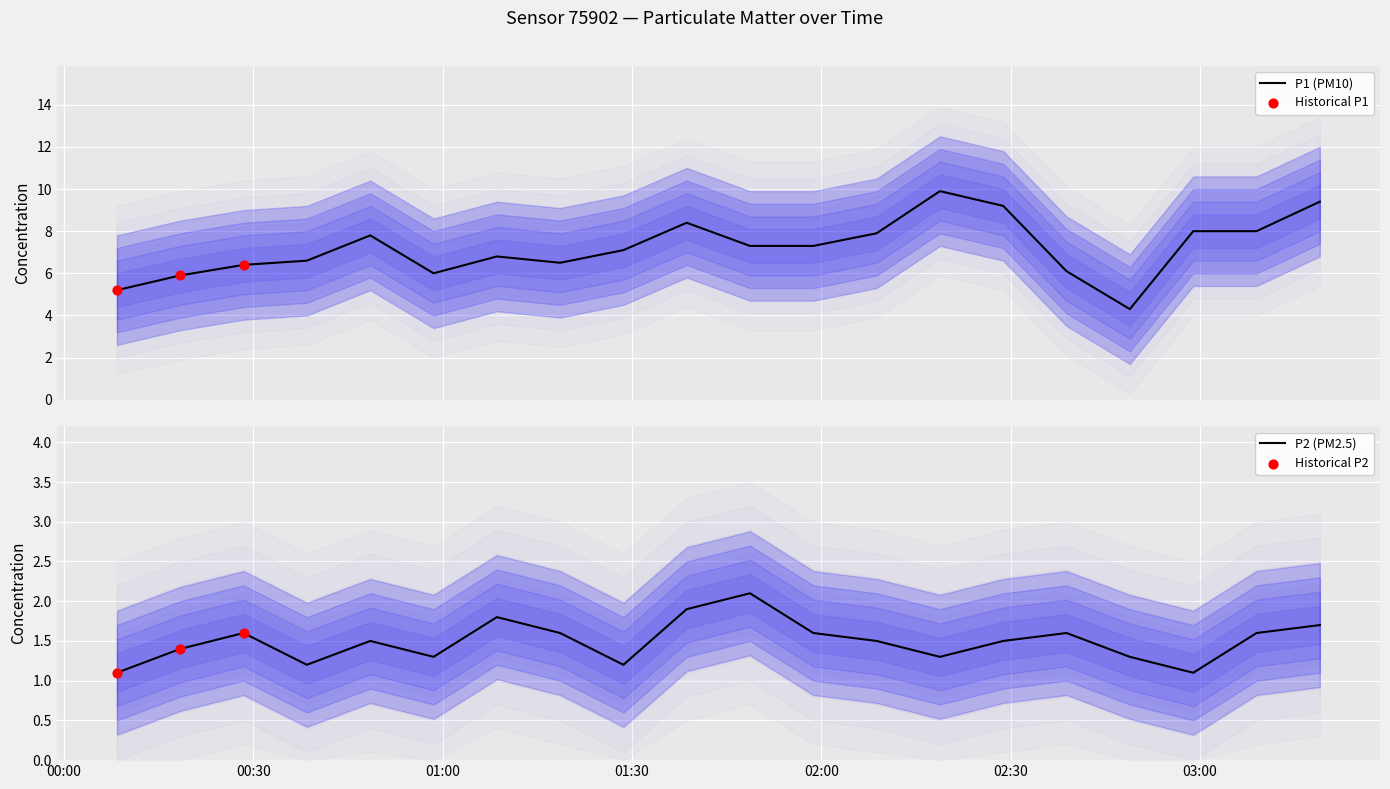

What is the total value across all series at 01:48?

9.4